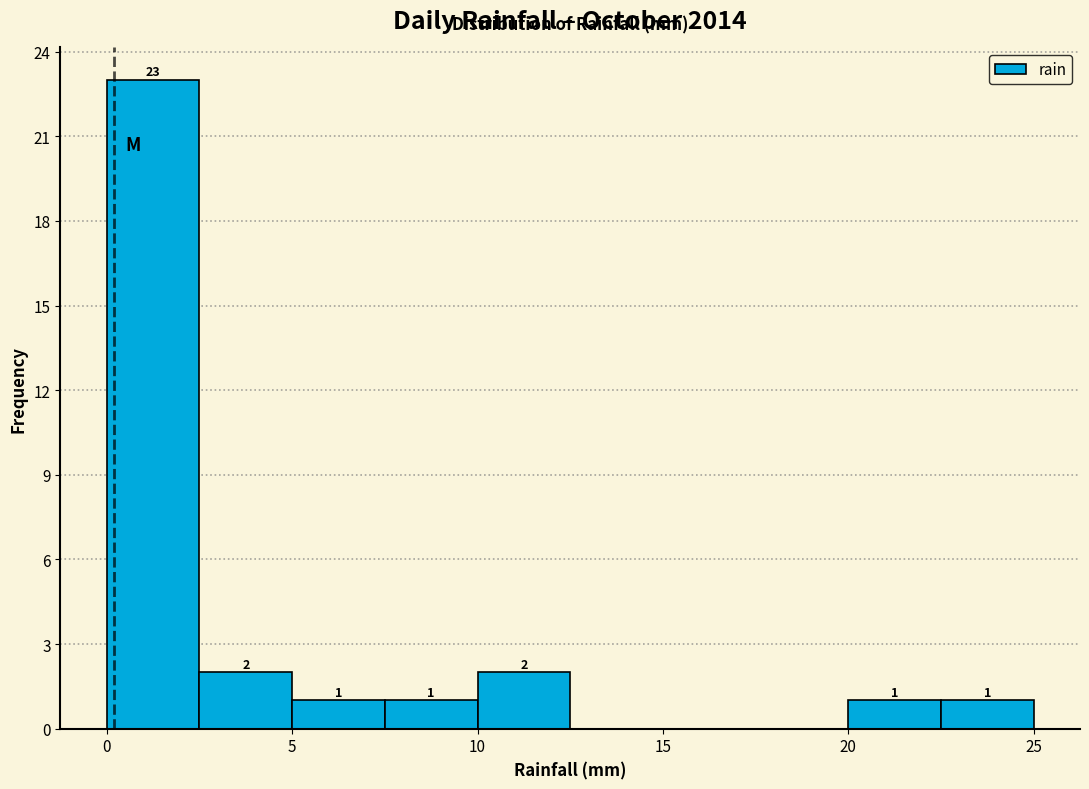

Which range on the x-axis has the tallest bar?

0.0 to 2.5